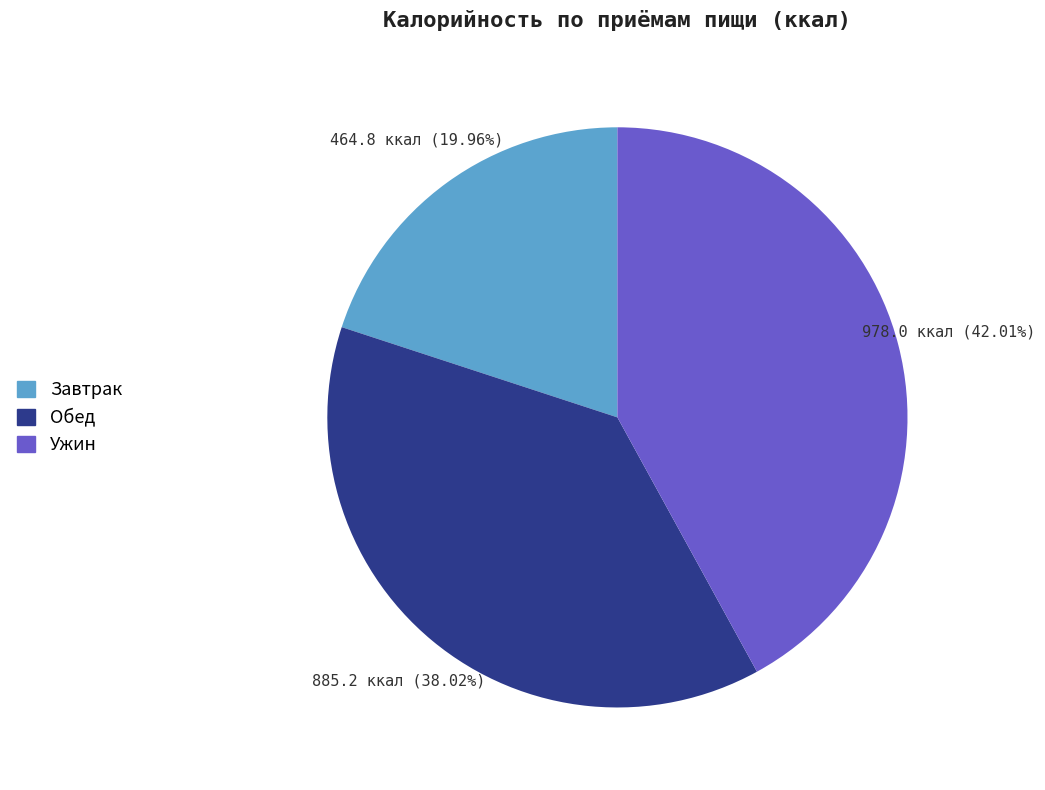

Is there a majority slice in this chart?

No